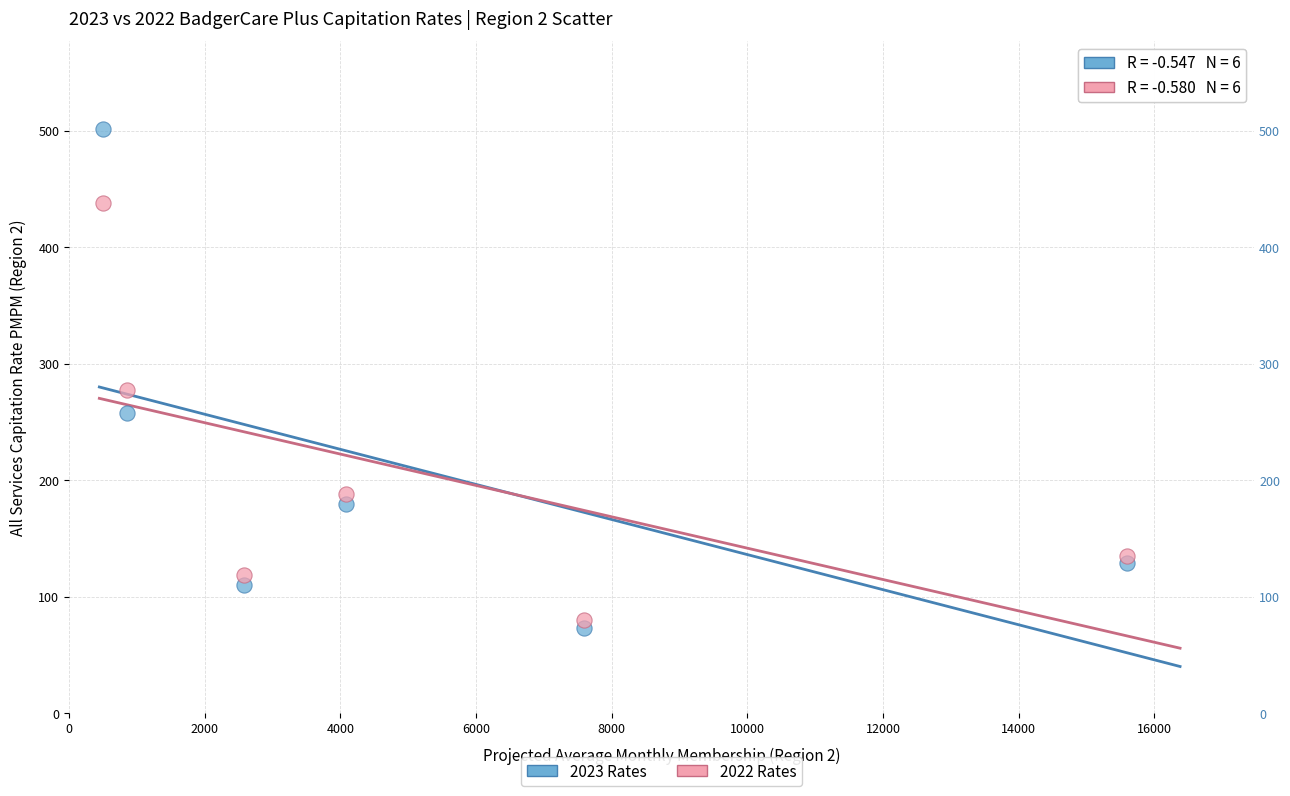

What are all the series names shown in the legend?

2023 Rates, 2022 Rates